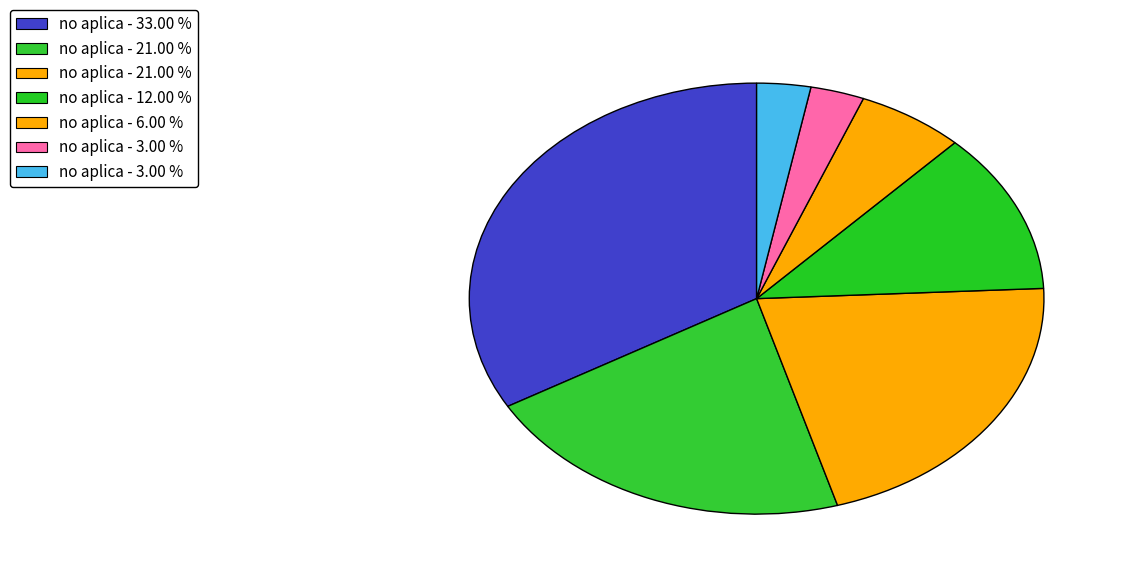

Count the number of slices in the pie.

7